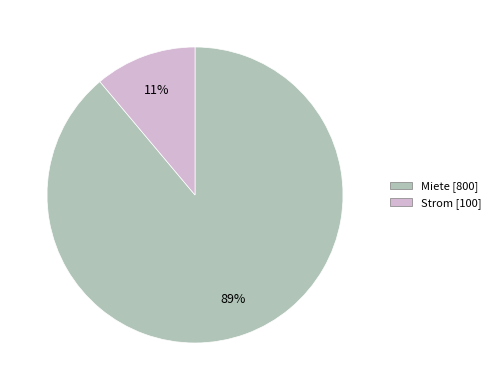

Which category has the biggest portion of the pie?

Miete